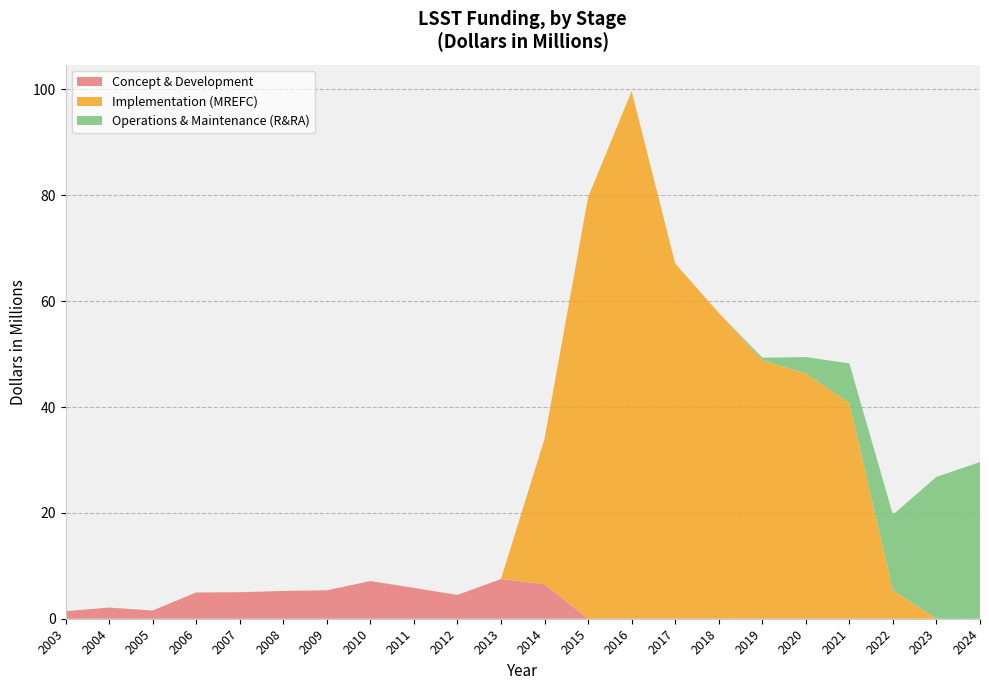

Reading left to right, list all the values displayed in this chart.

Concept & Development: 1.4	2.1	1.6	5.0	5.0	5.2	5.4	7.1	5.8	4.5	7.5	6.5	0.0	0.0	0.0	0.0	0.0	0.0	0.0	0.0	0.0	0.0
Implementation (MREFC): 0.0	0.0	0.0	0.0	0.0	0.0	0.0	0.0	0.0	0.0	0.0	27.5	79.6	99.7	67.1	57.8	48.8	46.3	40.8	5.4	0.0	0.0
Operations & Maintenance (R&RA): 0.0	0.0	0.0	0.0	0.0	0.0	0.0	0.0	0.0	0.0	0.0	0.0	0.0	0.0	0.0	0.0	0.5	3.1	7.5	14.3	26.8	29.6